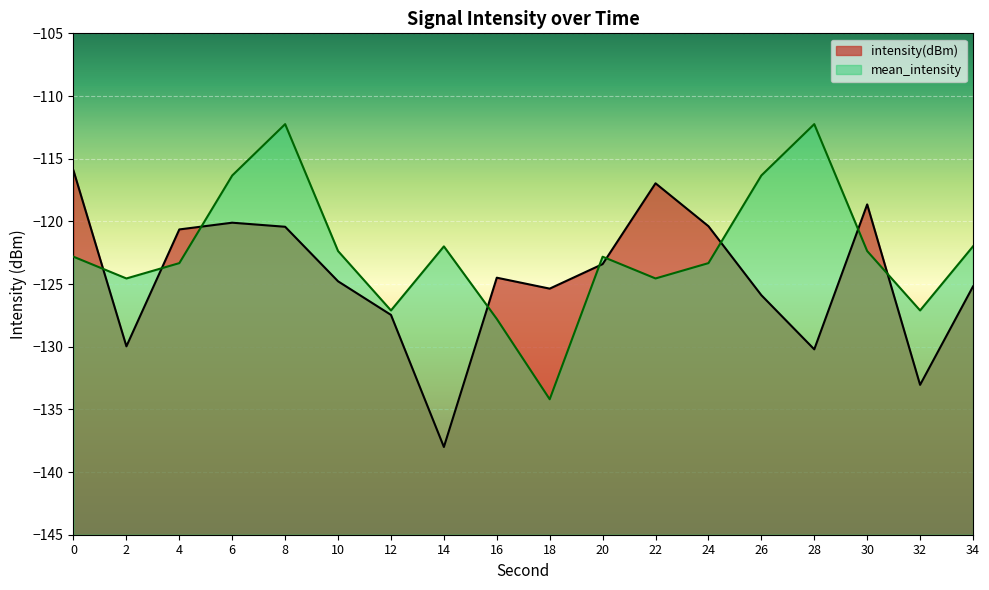

True or false: intensity(dBm) has more than 1 points higher than both neighbors.

True